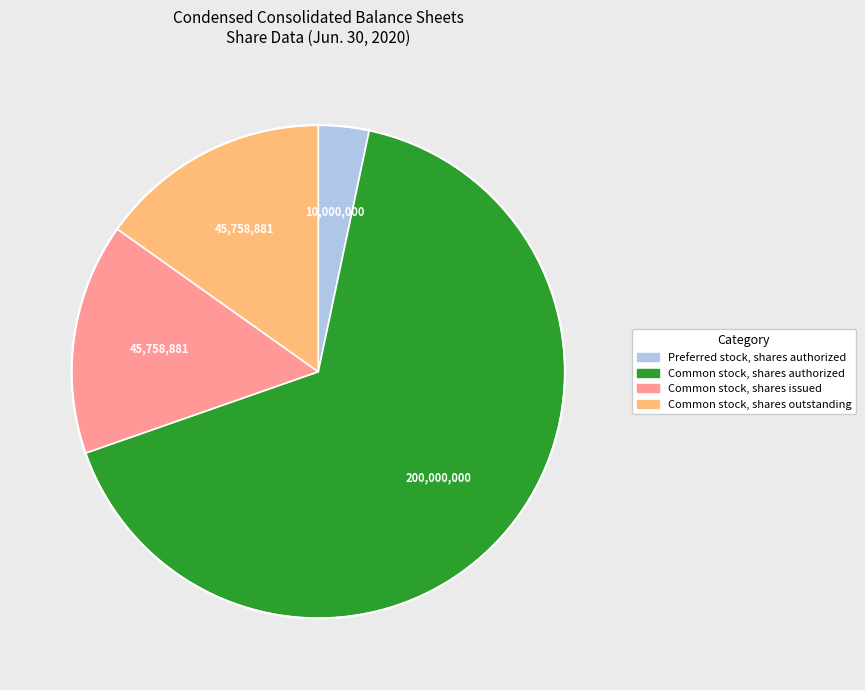

What is the ratio of the value at Common stock, shares authorized to the value at Common stock, shares outstanding?

4.4